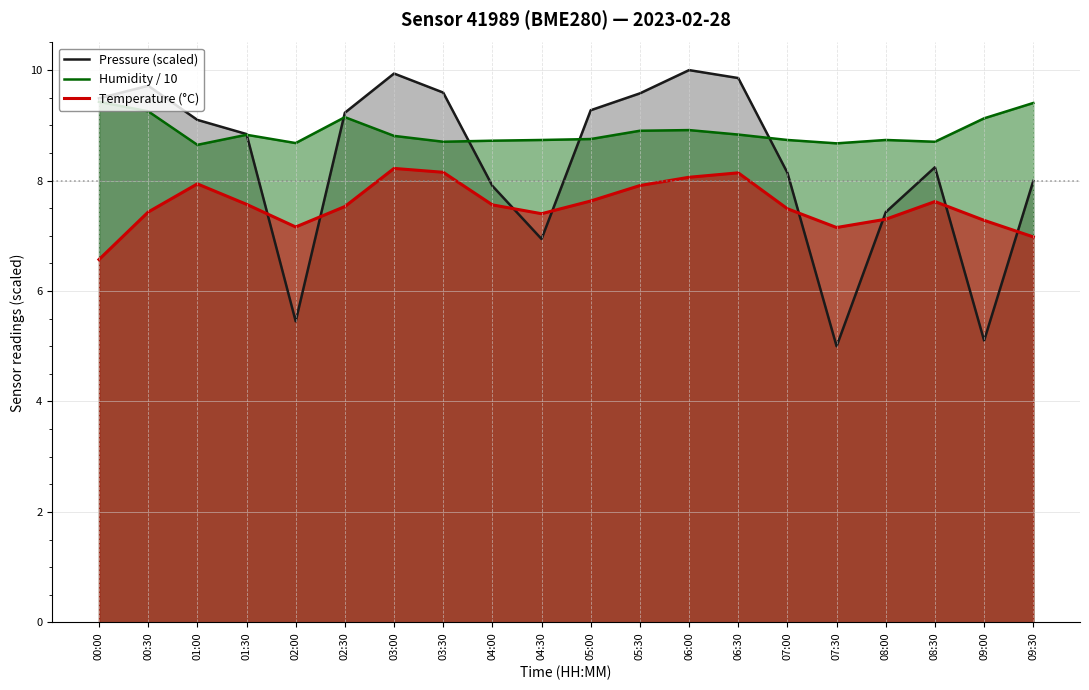

Reading right to left, what are all the values shown in this chart?

Pressure (scaled): 8.0	5.1	8.2	7.4	5.0	8.1	9.9	10.0	9.6	9.3	6.9	7.9	9.6	9.9	9.2	5.5	8.8	9.1	9.7	9.5
Humidity / 10: 9.4	9.1	8.7	8.7	8.7	8.7	8.8	8.9	8.9	8.8	8.7	8.7	8.7	8.8	9.1	8.7	8.8	8.6	9.3	9.4
Temperature (°C): 7.0	7.3	7.6	7.3	7.2	7.5	8.1	8.1	7.9	7.6	7.4	7.6	8.2	8.2	7.5	7.2	7.6	7.9	7.4	6.6